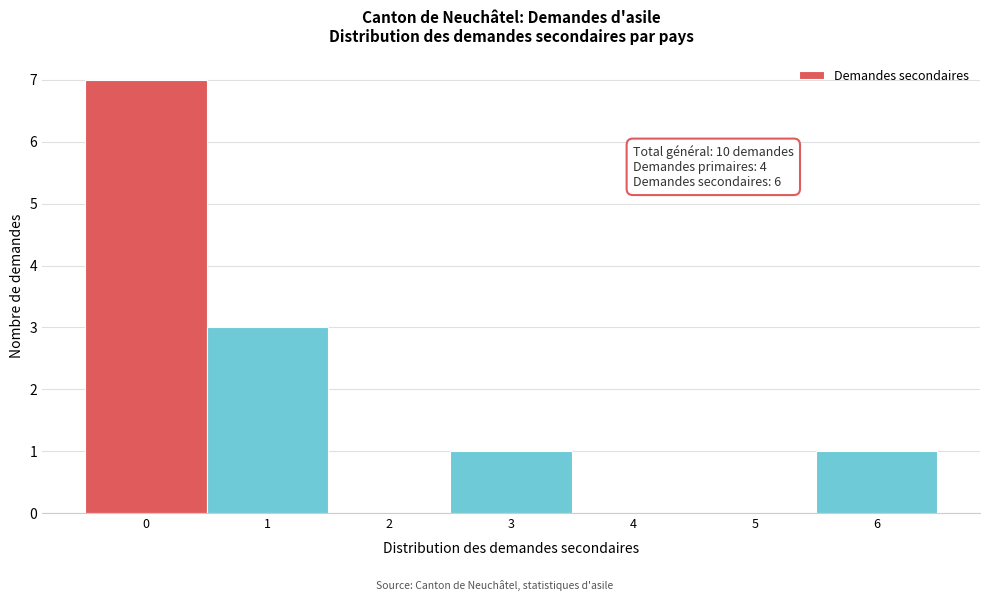

Reading right to left, list all the values displayed in this chart.

6=1	5=0	4=0	3=1	2=0	1=3	0=7